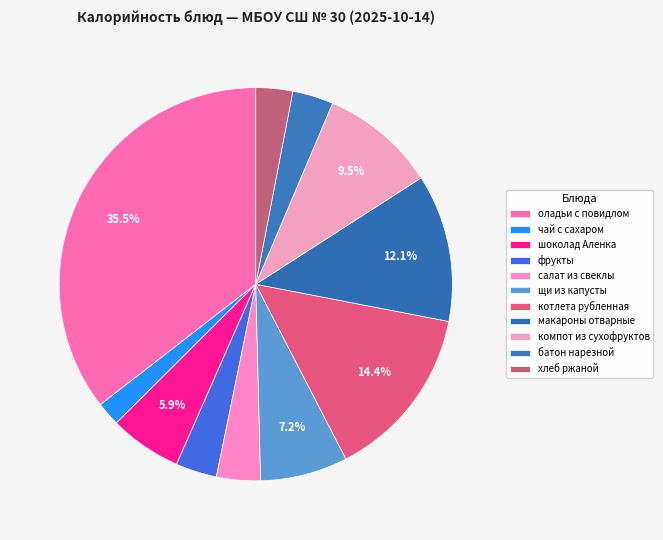

What portion of the pie excludes компот из сухофруктов?

90.5%